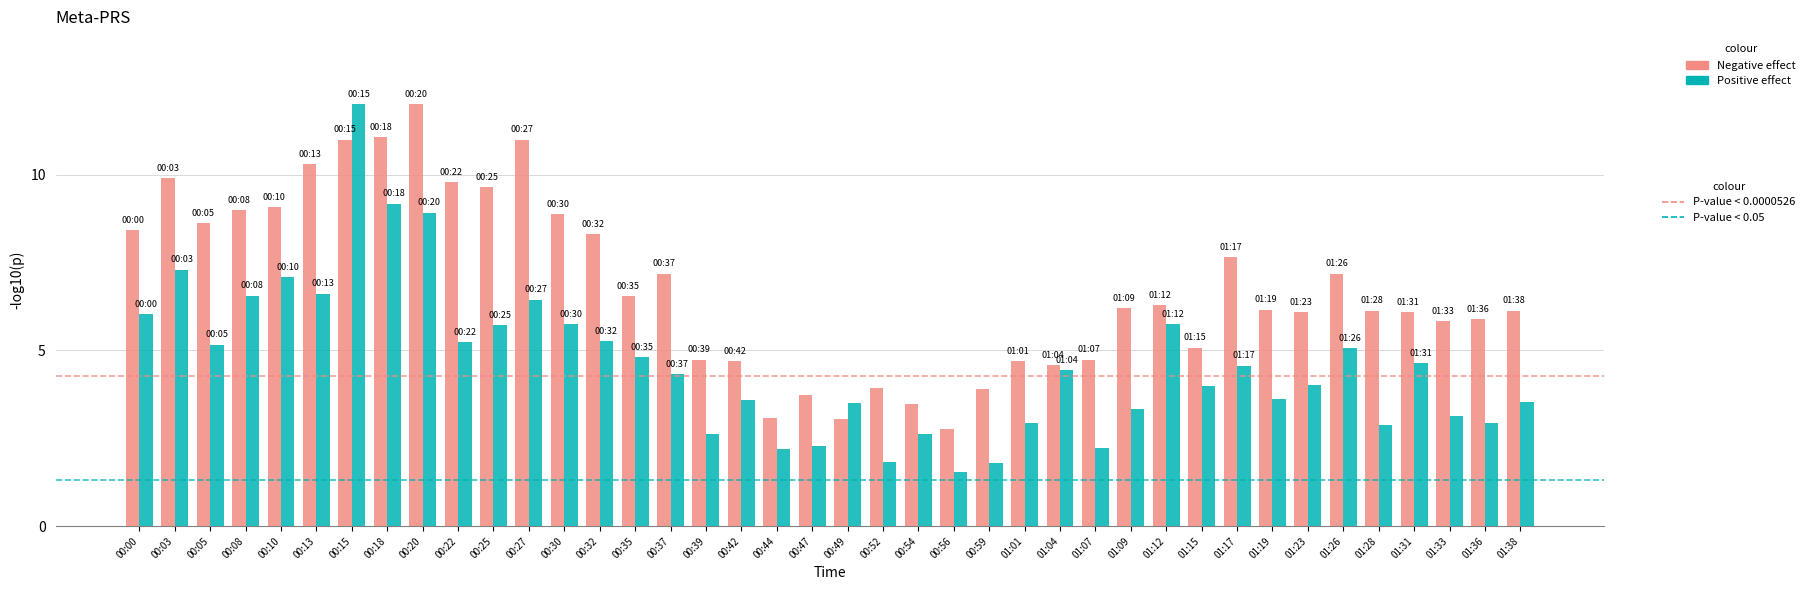

What is the spread (max minus min) of values at 00:03?

2.6